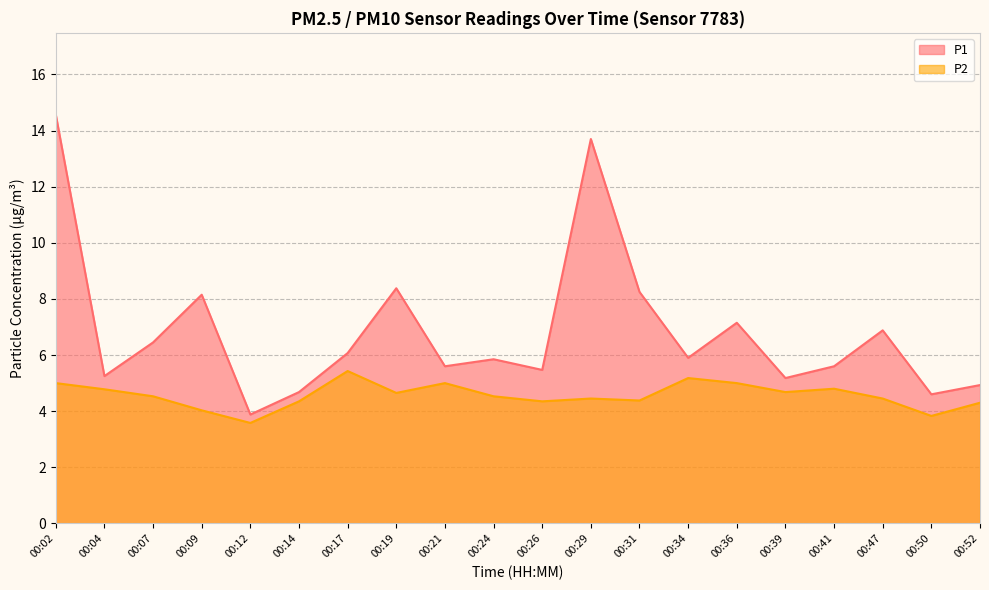

How many interior local peaks does the P1 series have?

6